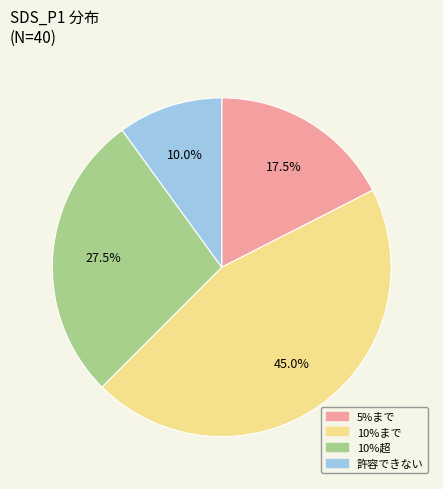

Count the number of slices in the pie.

4